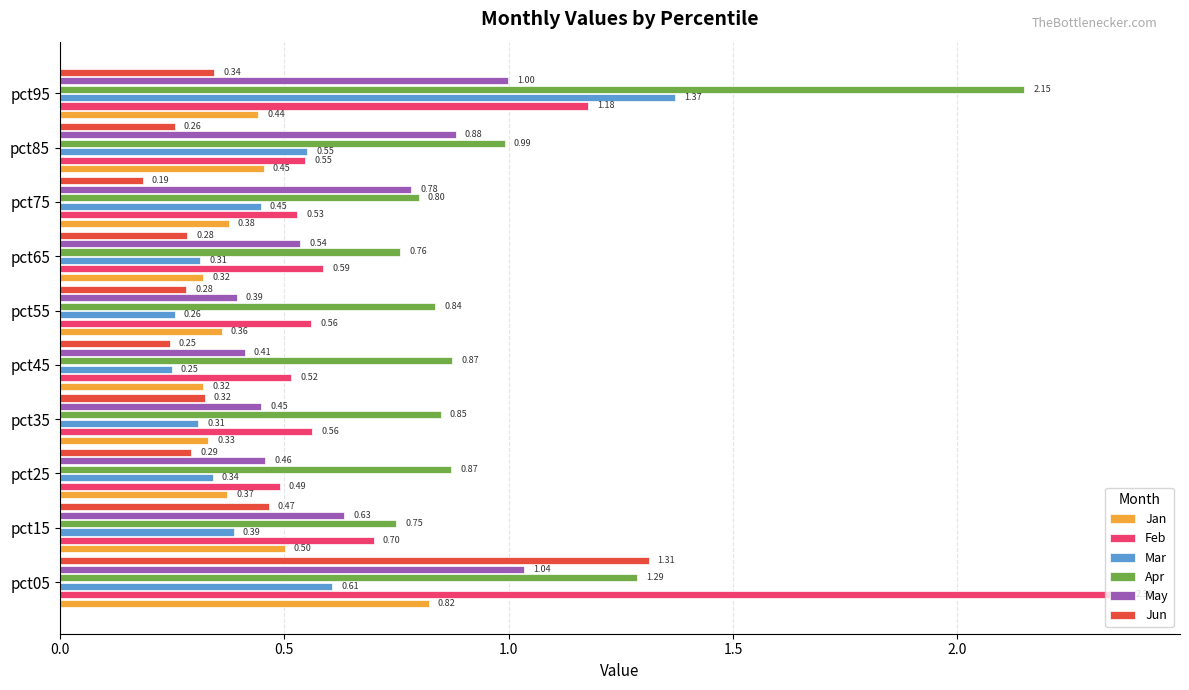

What is the spread (max minus min) of values at pct95?

1.8